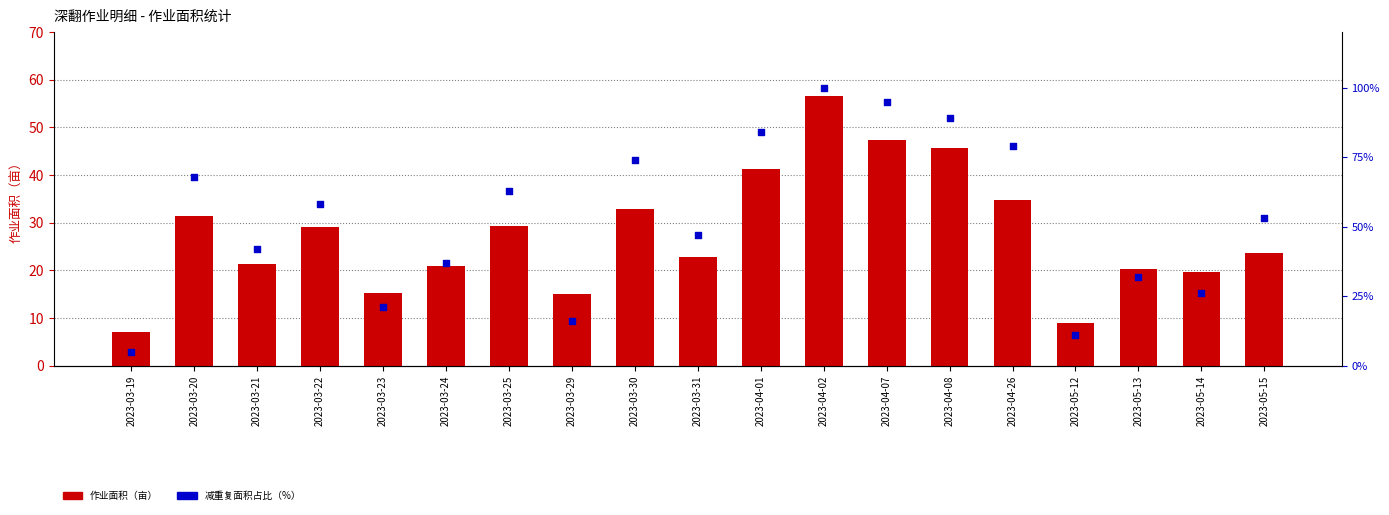

At how many categories does at least one series exceed 64?

7